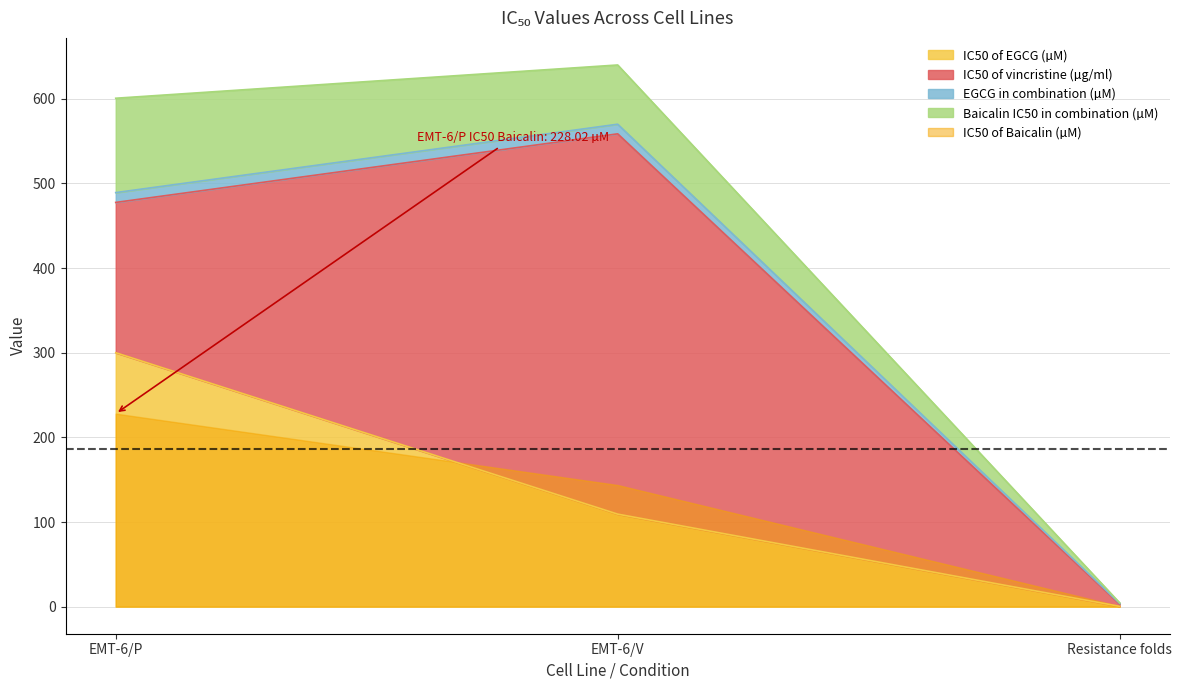

Which has a higher value, EMT-6/P or Resistance folds?

EMT-6/P